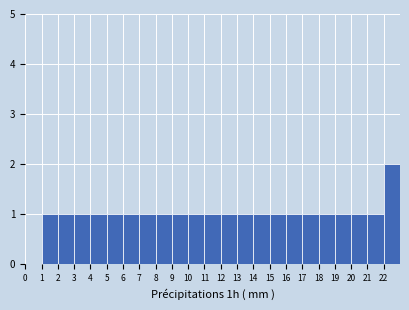

Reading left to right, transcribe this chart: for each bar, give the range it covers on the x-axis and its height. The values are not printed on the chart, so give them approximately, as read against the axis.

0 to 1: 0
1 to 2: 1
2 to 3: 1
3 to 4: 1
4 to 5: 1
5 to 6: 1
6 to 7: 1
7 to 8: 1
8 to 9: 1
9 to 10: 1
10 to 11: 1
11 to 12: 1
12 to 13: 1
13 to 14: 1
14 to 15: 1
15 to 16: 1
16 to 17: 1
17 to 18: 1
18 to 19: 1
19 to 20: 1
20 to 21: 1
21 to 22: 1
22 to 23: 2